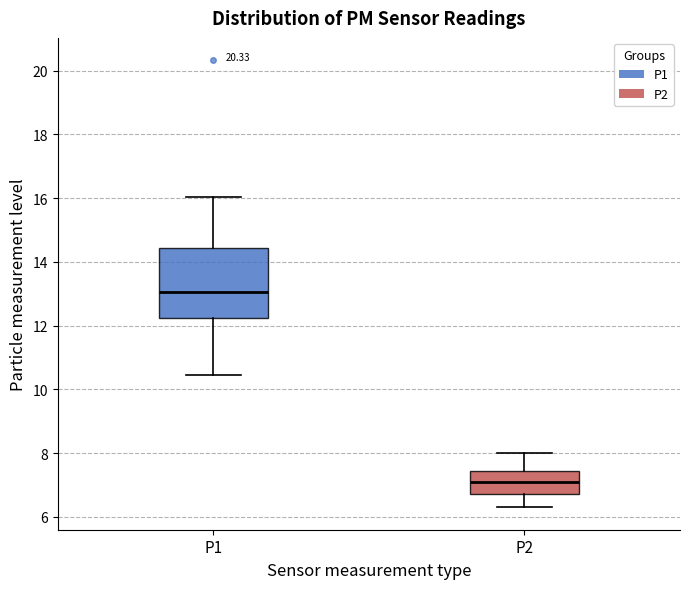

Reading left to right, transcribe this box plot: for each box, give where its median line is, the range the box spans, and where its two whiskers end, as read against the y-axis. The values are not printed on the chart, so give them approximately, as read against the axis.

P1: median 13.0, box 12.2 to 14.4, whiskers 10.4 to 16.0
P2: median 7.2, box 6.8 to 7.4, whiskers 6.4 to 8.0